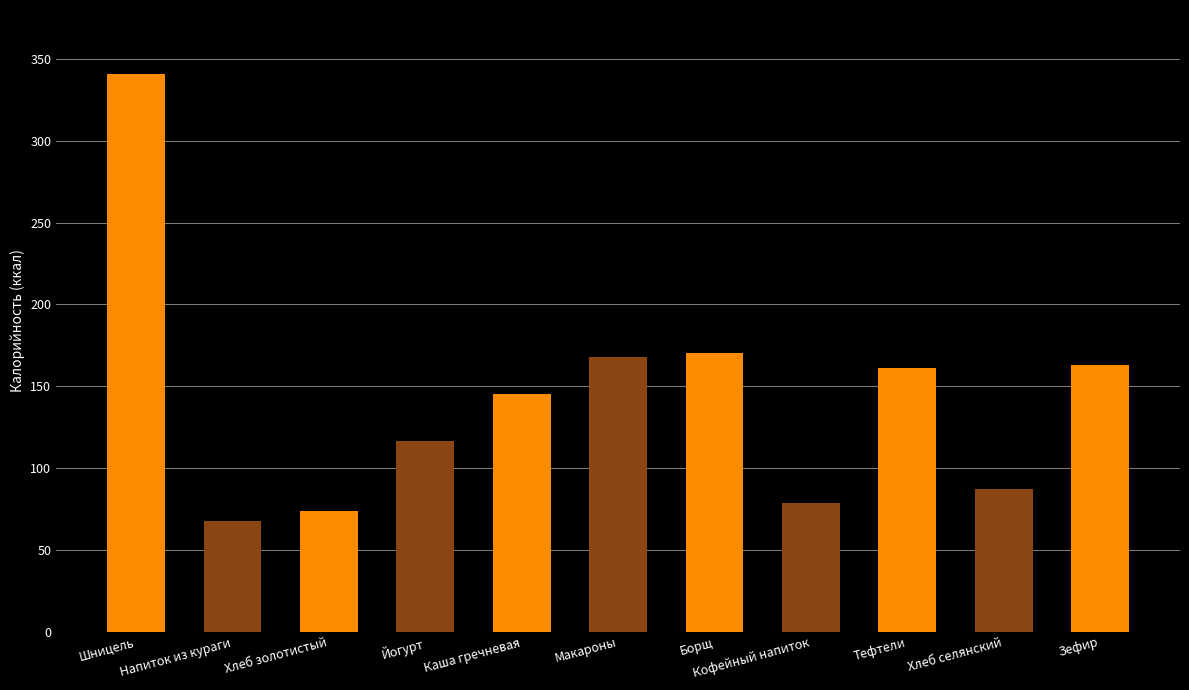

At which category does the chart reach its minimum across all series?

Напиток из кураги